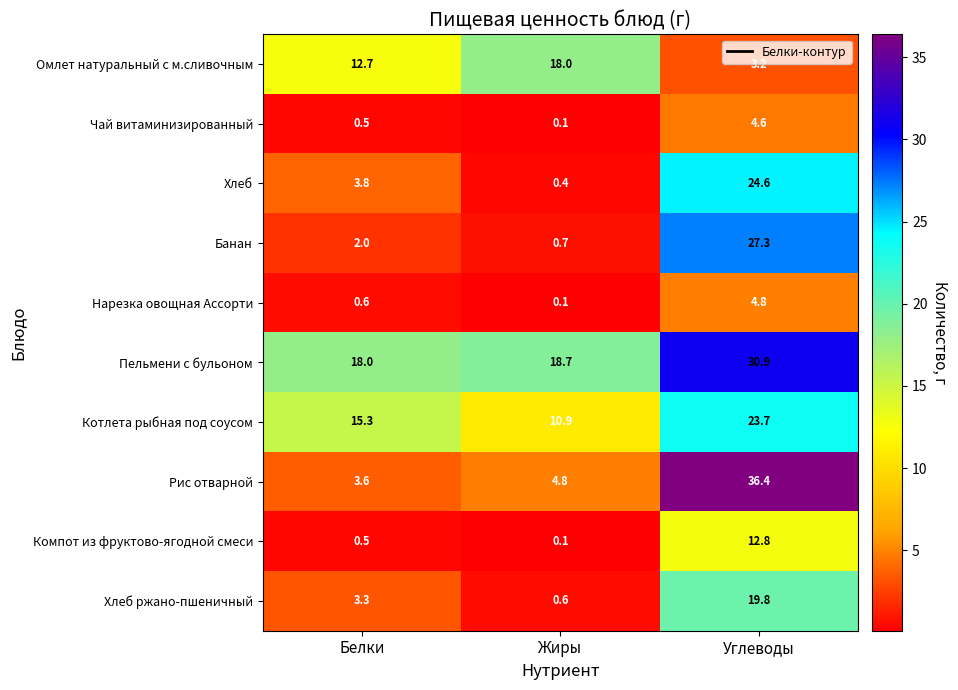

True or false: Компот из фруктово-ягодной смеси has a value of 23.0 at Углеводы.

False